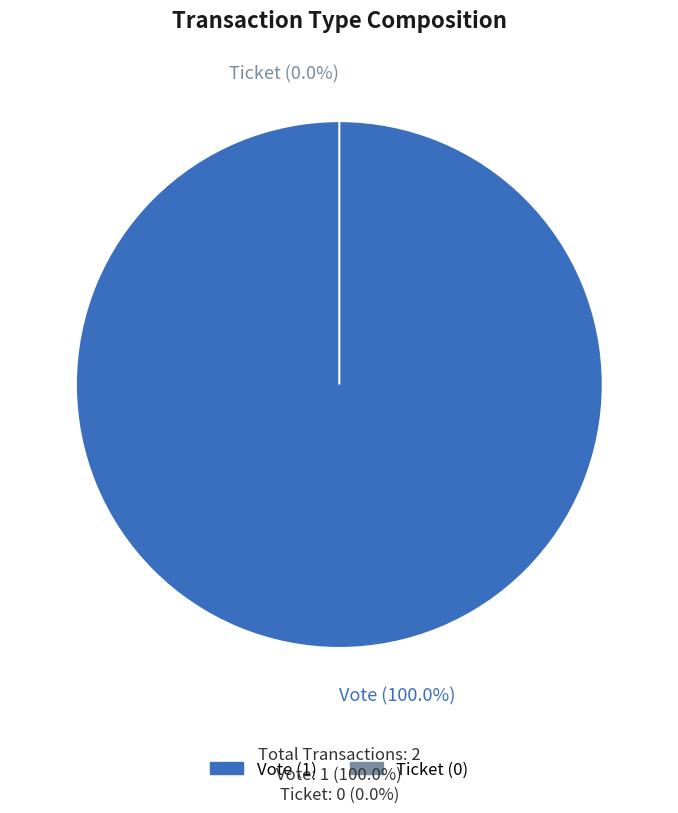

What portion of the pie excludes Ticket (io_index=0)?

100.0%